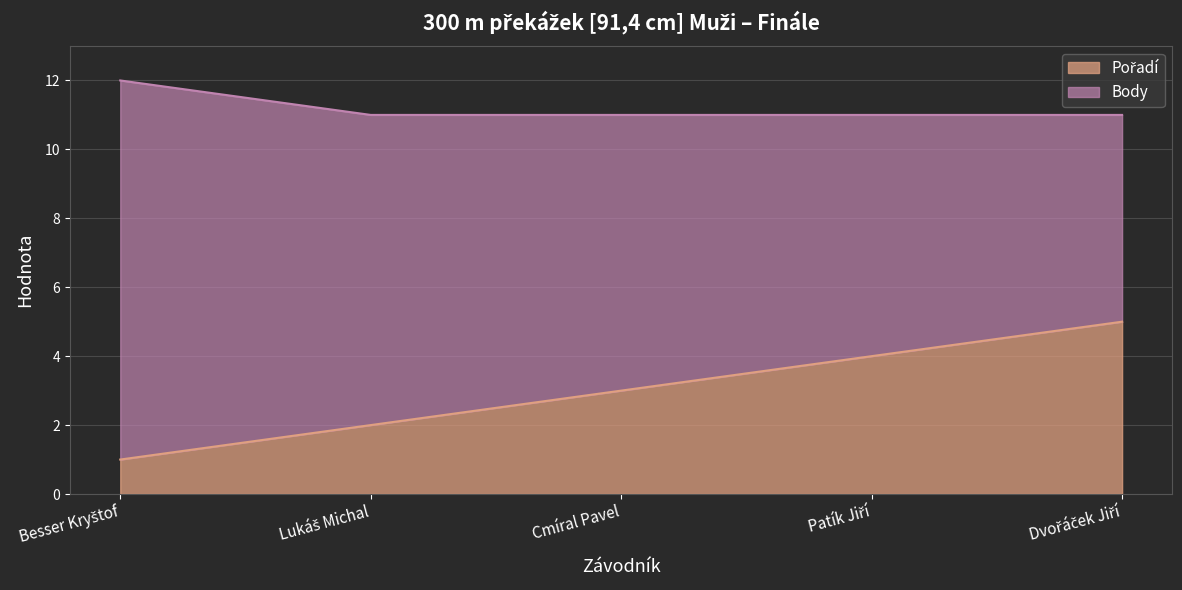

Rank the categories by value from lowest to highest.

Besser Kryštof, Lukáš Michal, Cmíral Pavel, Patík Jiří, Dvořáček Jiří